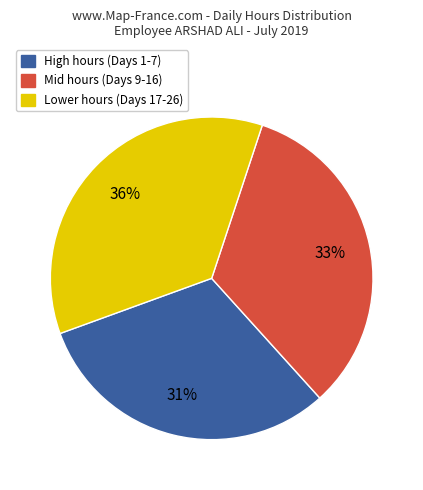

Does any single category account for the majority?

No